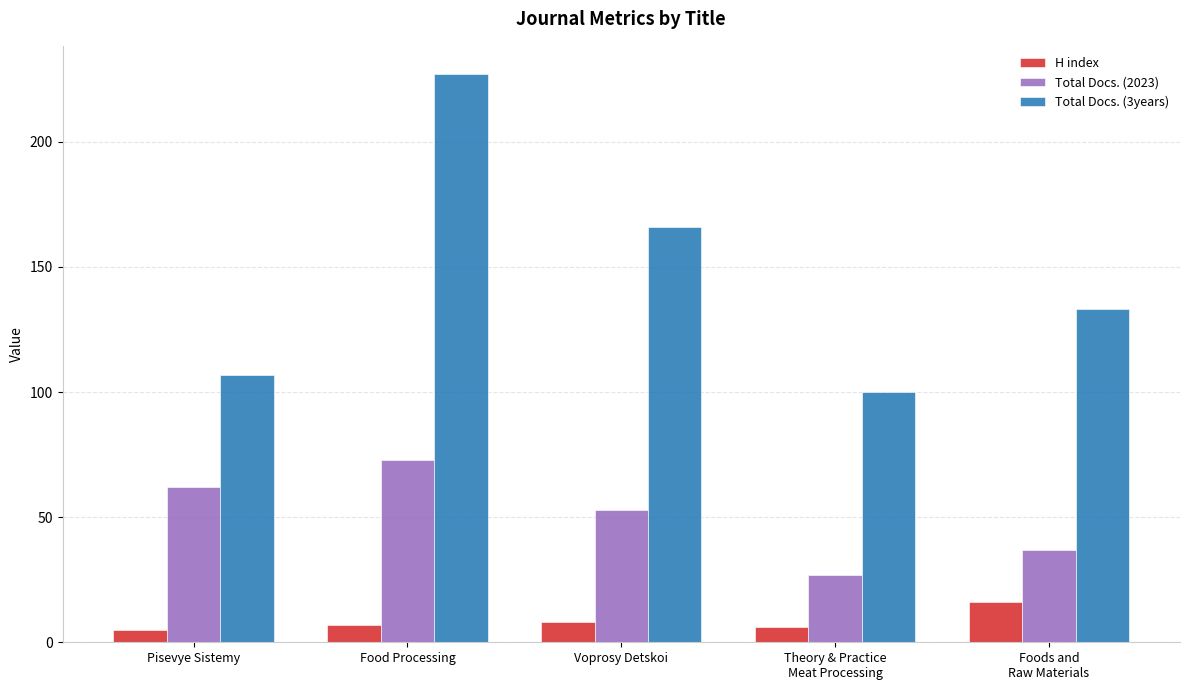

What is the label of the 5th bar from the left?

Foods and
Raw Materials